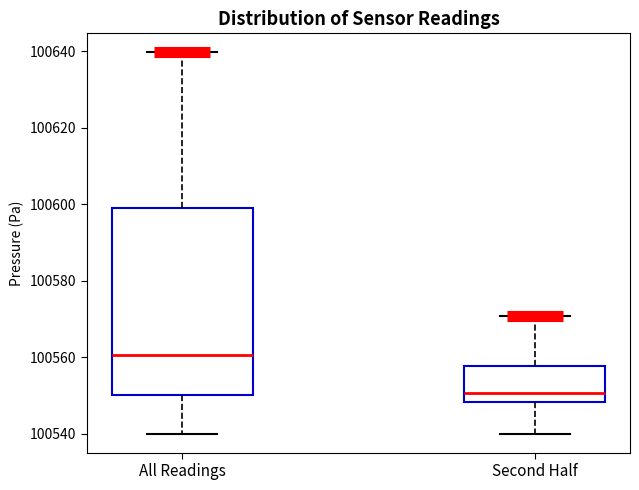

Reading left to right, read every box against the y-axis: the position of its median line, the range the box covers, and the ends of its whiskers. The values are not printed on the chart, so give them approximately, as read against the axis.

All Readings: median 100560, box 100550 to 100598, whiskers 100540 to 100640
Second Half: median 100550, box 100548 to 100558, whiskers 100540 to 100570